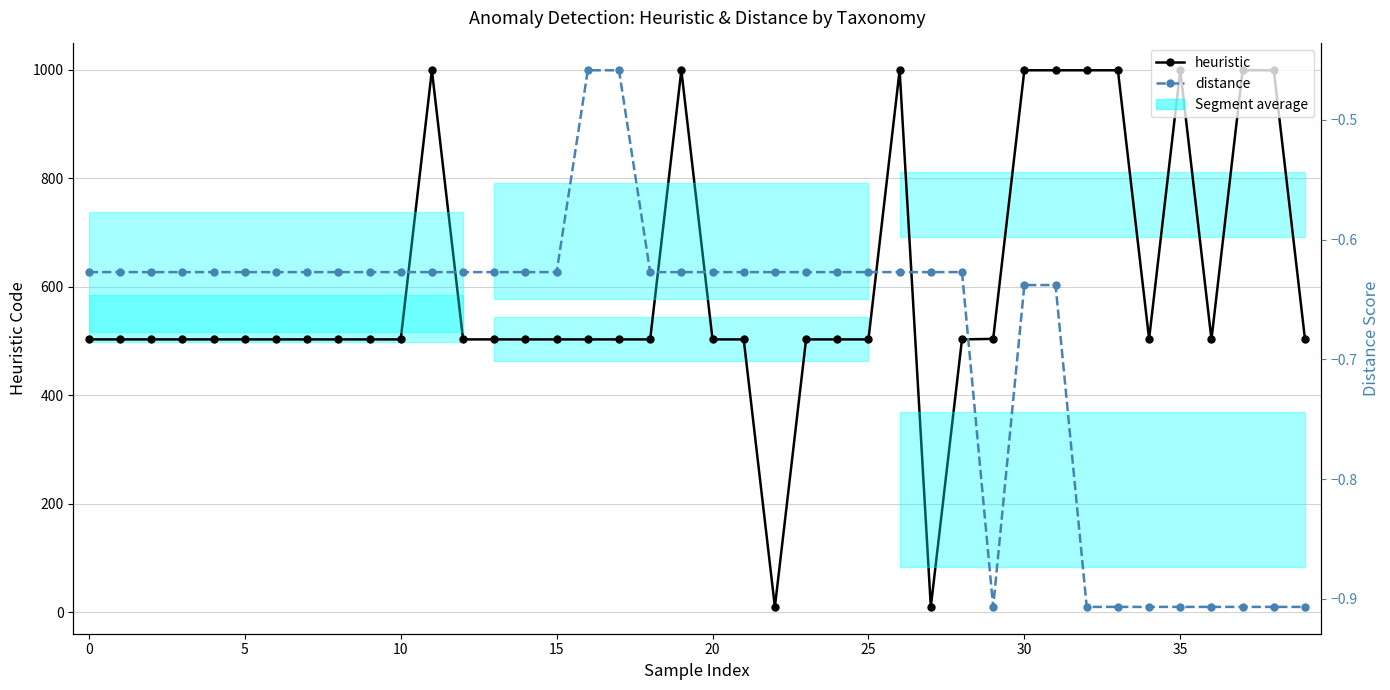

What is the label of the 19th point from the left?

18